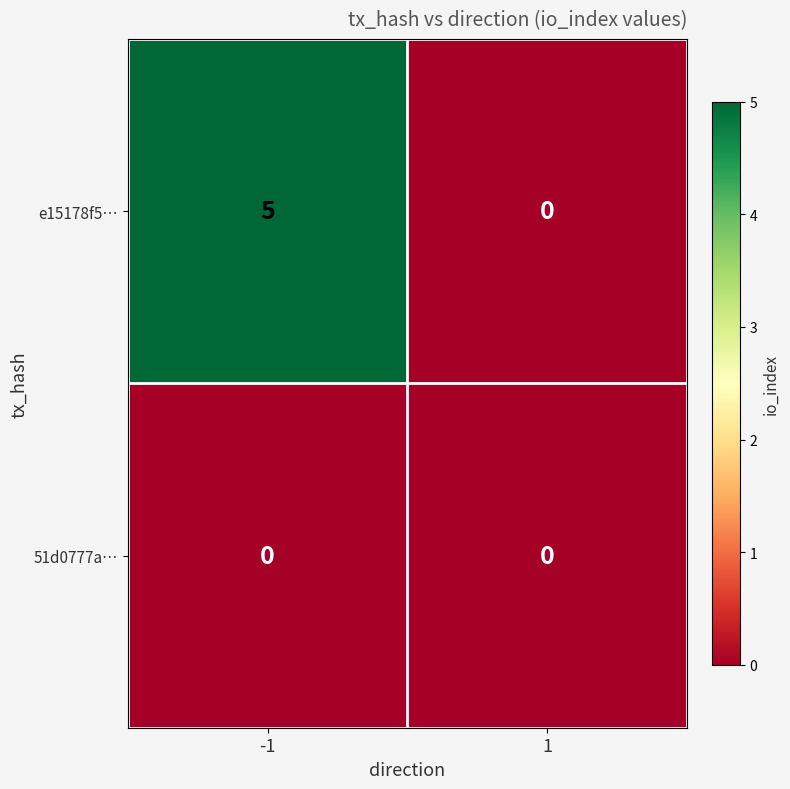

What is the sum of the e15178f5… values at -1 and 1?

5